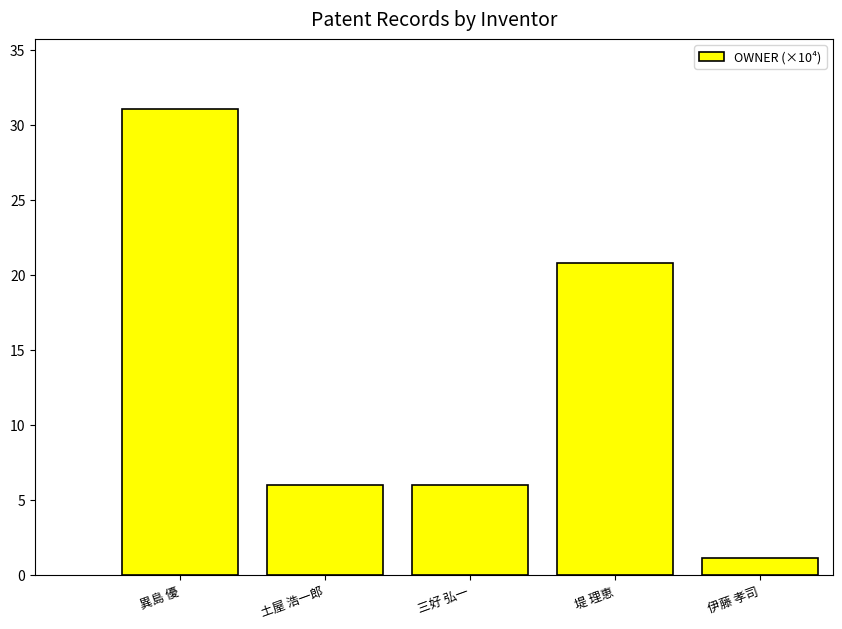

Approximately how many times larger is the value at 三好 弘一 compared to 伊藤 孝司?

5.5